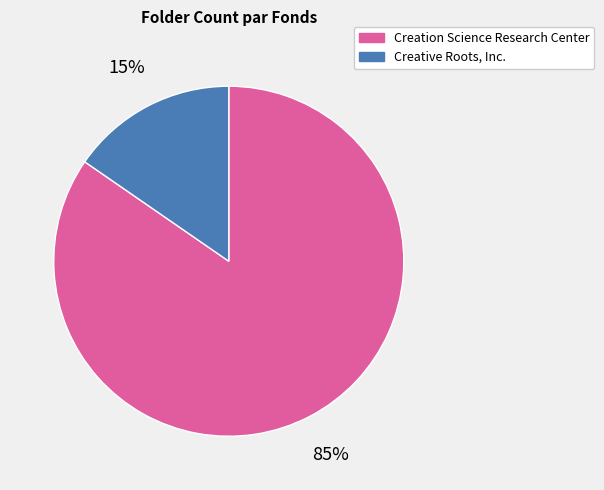

How many segments does this pie chart have?

2